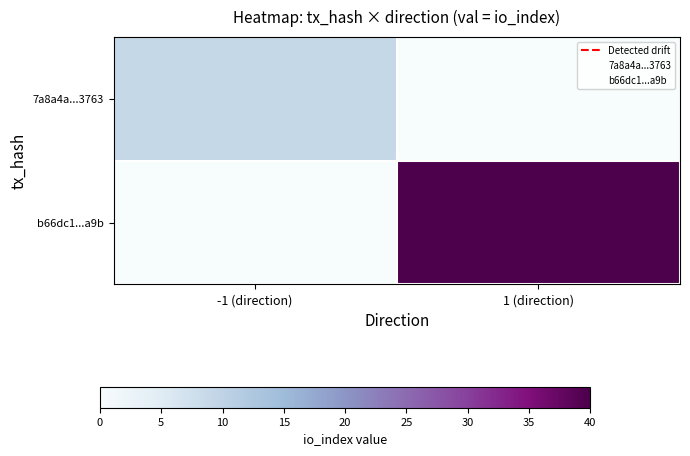

What is the total value across all series at -1 (direction)?

9